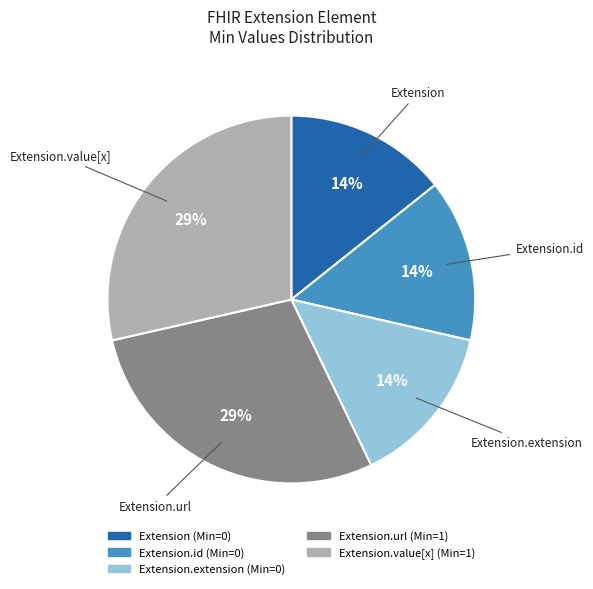

How many slices are in this pie chart?

5